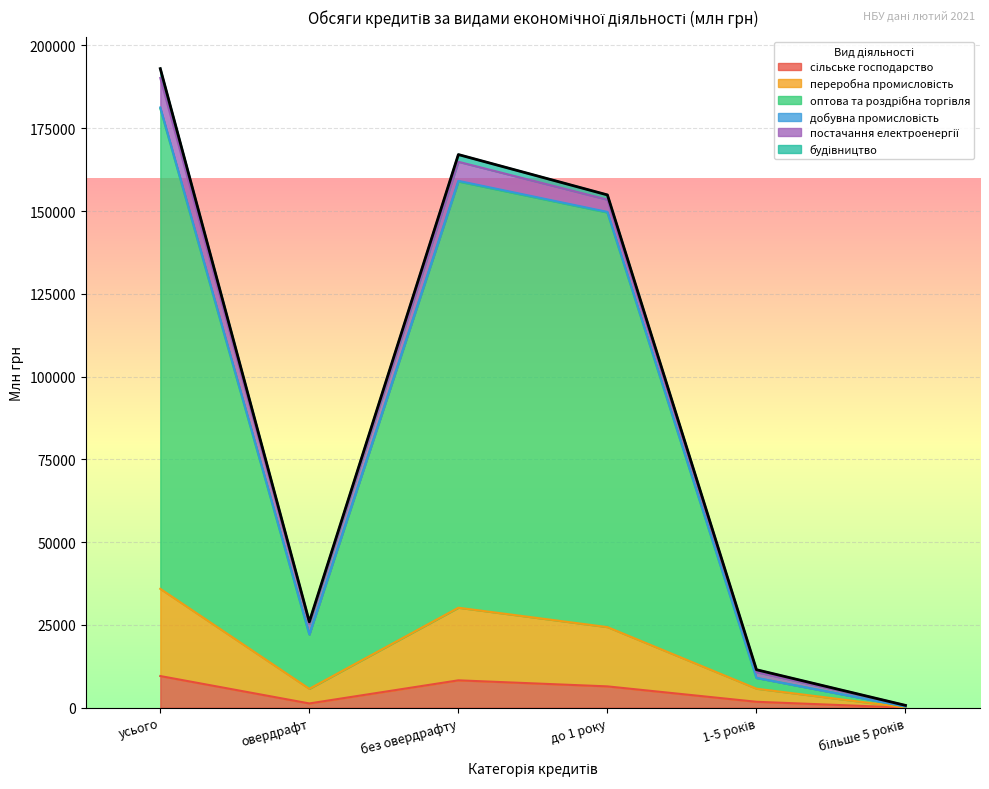

What is the difference between the сільське господарство values at без овердрафту and овердрафт?

6979.1